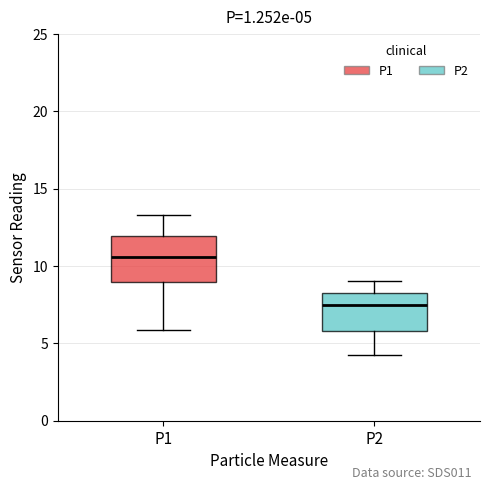

Comparing the boxes themselves (not the whiskers), which one is the tallest?

P1